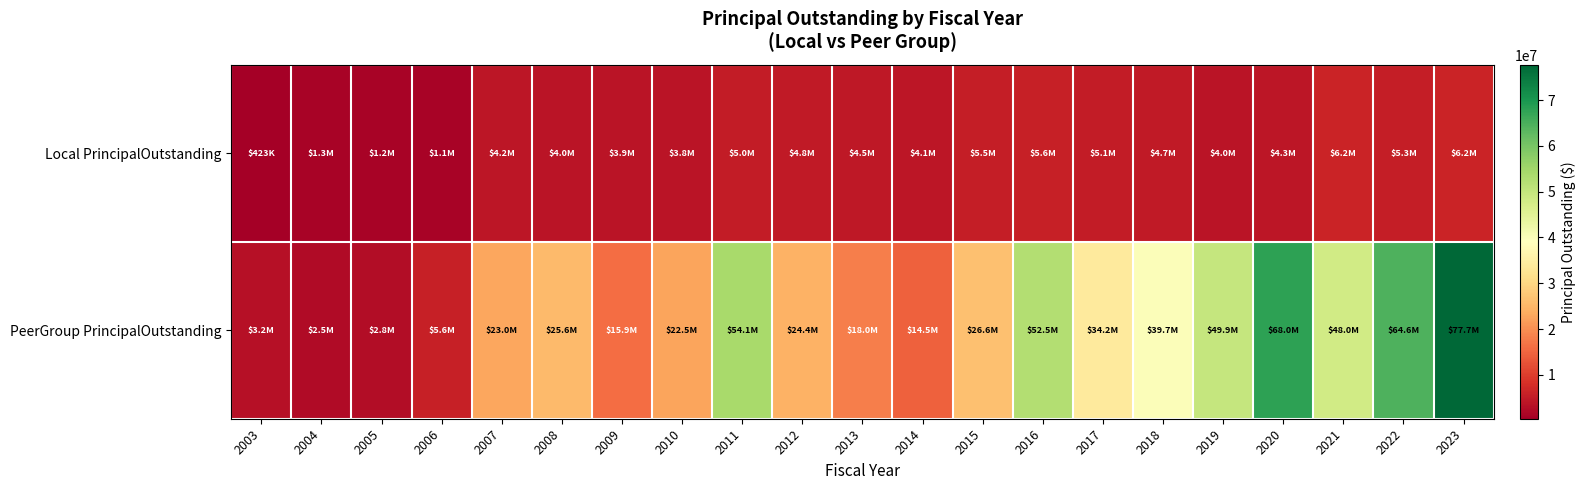

Reading left to right, transcribe all the data shown in this chart.

Local PrincipalOutstanding: 2003=422715.0	2004=1300732.0	2005=1194124.0	2006=1082767.1	2007=4151581.7	2008=4031466.9	2009=3906322.3	2010=3777022.9	2011=5041573.0	2012=4761208.9	2013=4469675.0	2014=4075000.0	2015=5462000.0	2016=5595000.0	2017=5057000.0	2018=4684000.0	2019=3975000.0	2020=4309000.0	2021=6248000.0	2022=5303000.0	2023=6237000.0
PeerGroup PrincipalOutstanding: 2003=3195715.0	2004=2452732.0	2005=2777311.2	2006=5569767.1	2007=22950702.7	2008=25629466.9	2009=15910070.1	2010=22483022.9	2011=54057103.0	2012=24401208.9	2013=17988978.9	2014=14485000.0	2015=26617000.0	2016=52542000.0	2017=34183098.6	2018=39706000.0	2019=49916441.0	2020=67952000.0	2021=48005714.7	2022=64567500.0	2023=77707000.0